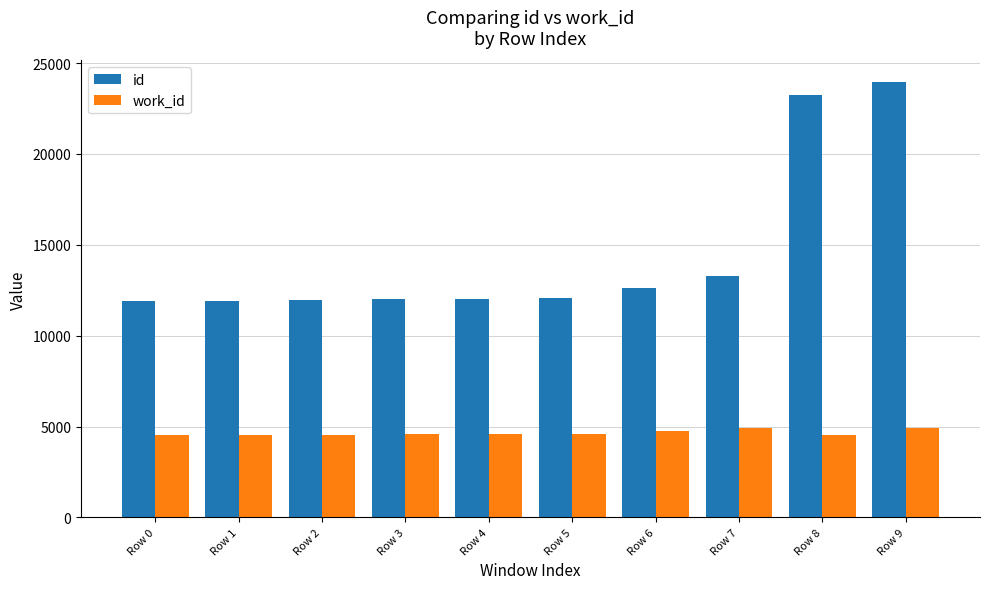

List the series in order of their overall mean, highest first.

id, work_id